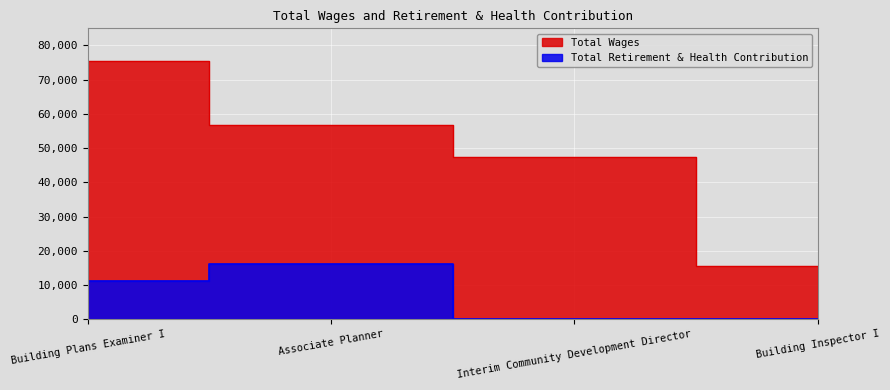

How many series are shown in this chart?

2